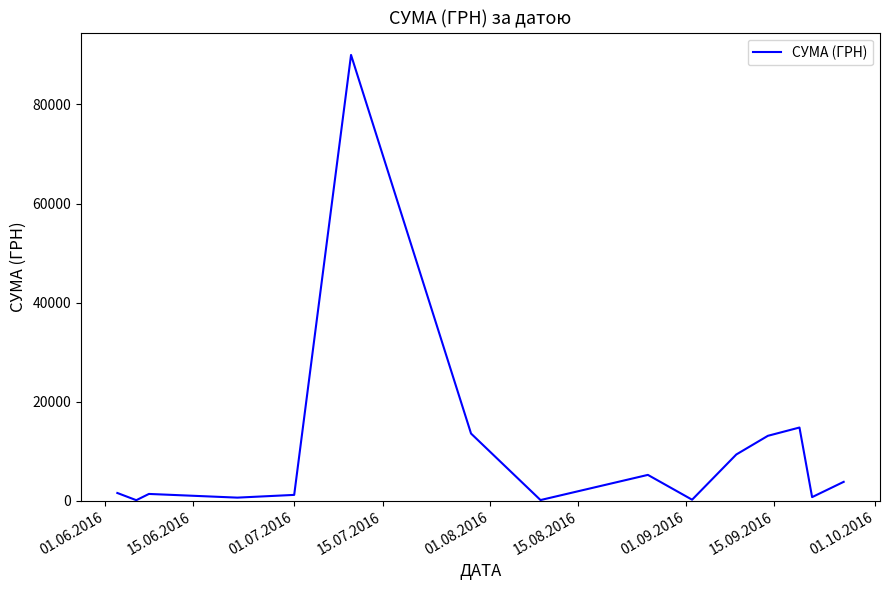

What is the maximum value shown in the chart?

90000.0